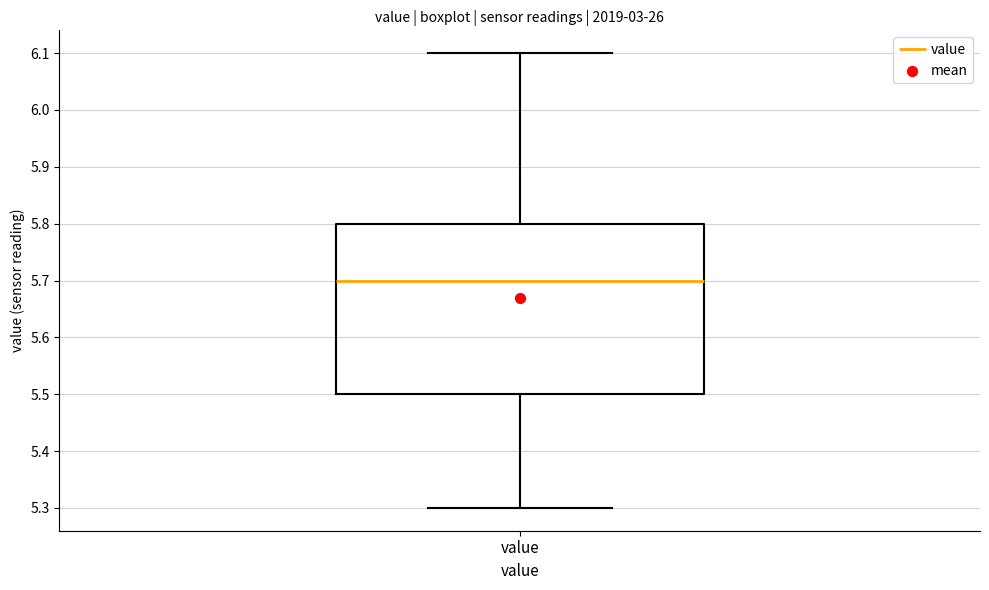

Where does the lower whisker of the box for value end on the y-axis? The values are not printed on the chart, so give them approximately, as read against the axis.

5.3